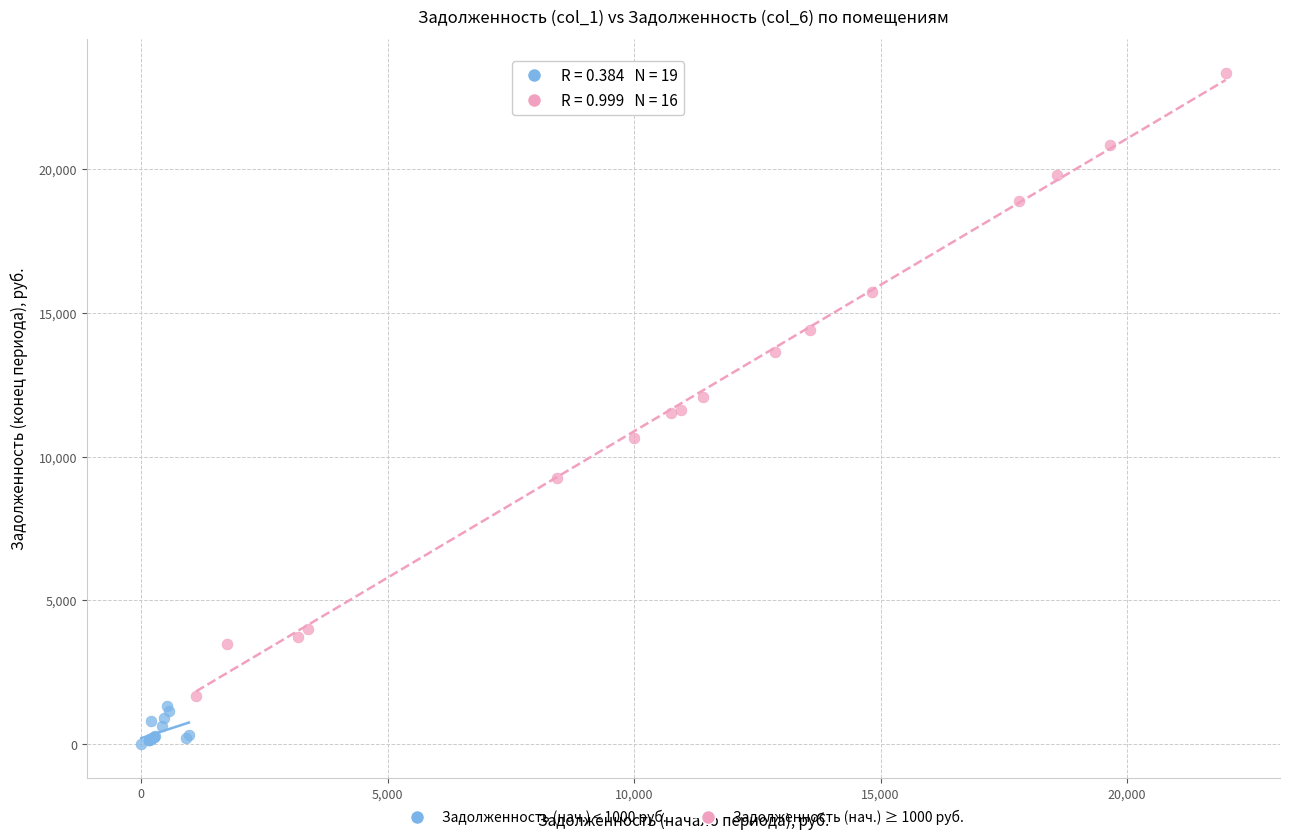

Which series contains the highest Y value?

Задолженность (нач.) ≥ 1000 руб.